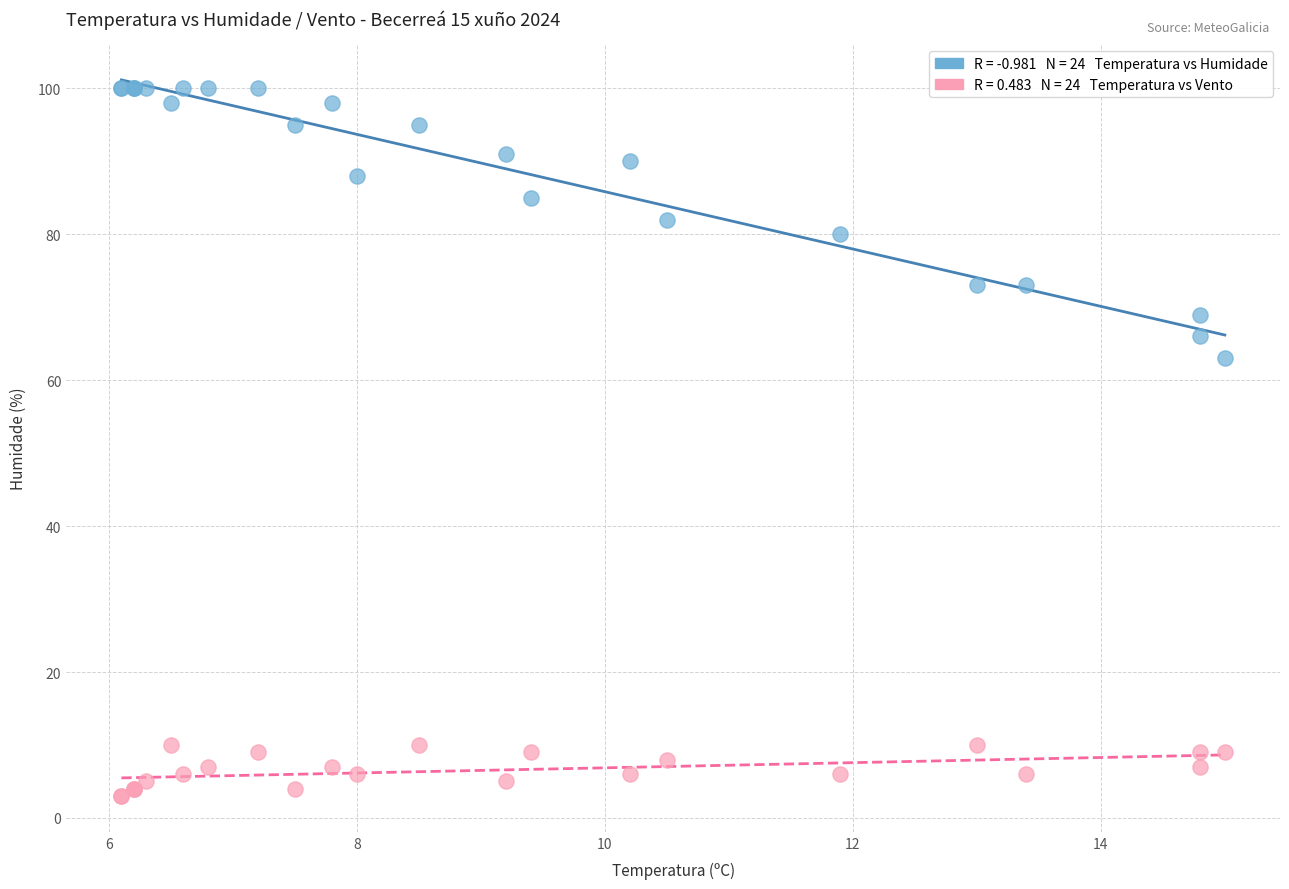

Across all series, what Y value is closest to 51?

63